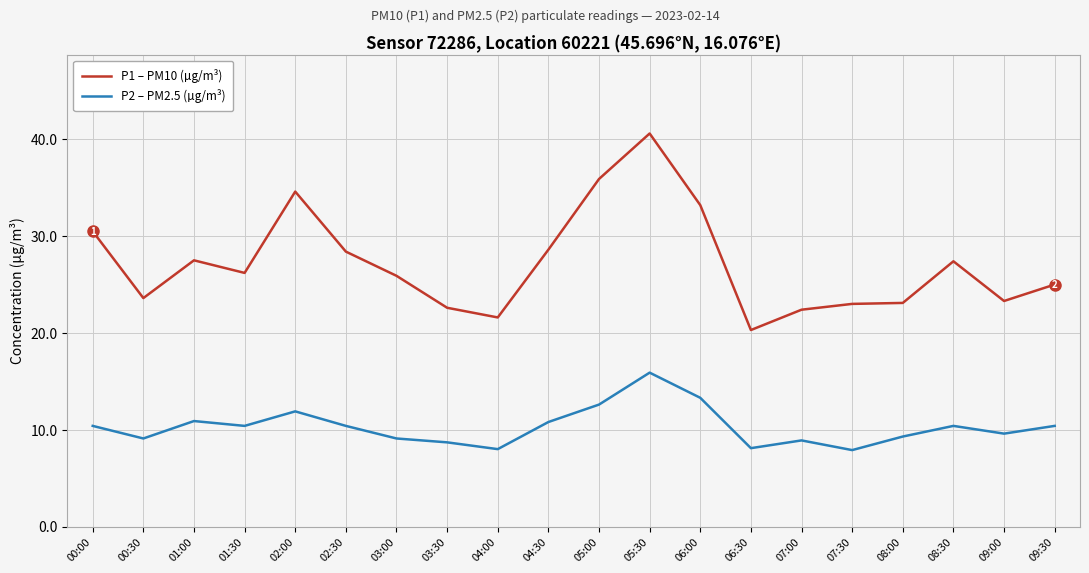

What is the minimum value shown in the chart?

7.9